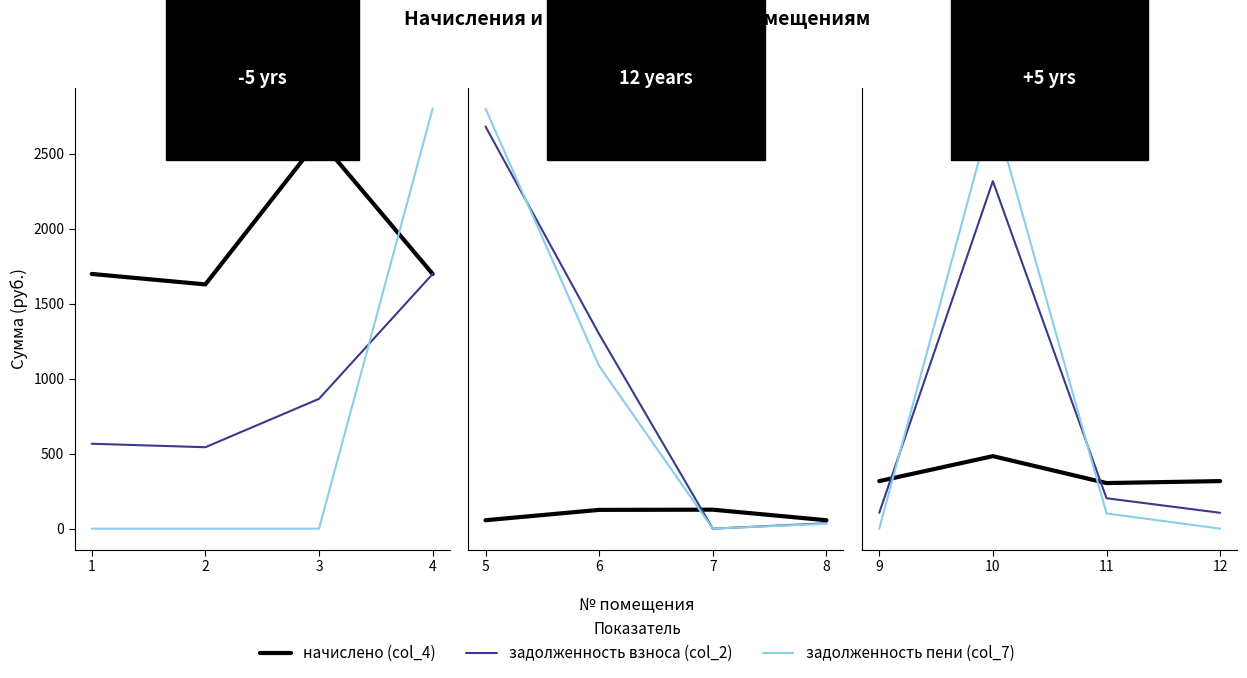

List the series in order of their peak value, highest first.

задолженность пени (col_7), задолженность взноса (col_2), начислено (col_4)